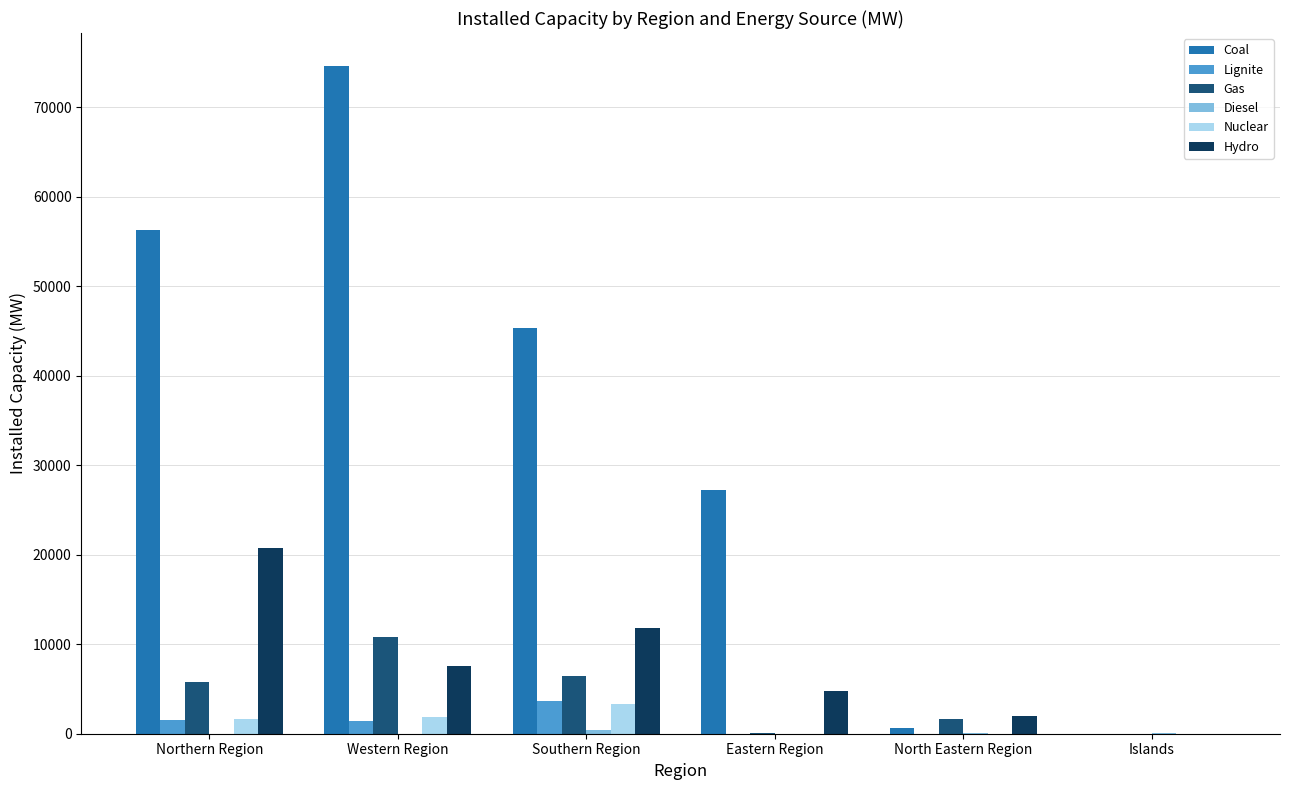

Count the number of data series in this chart.

6